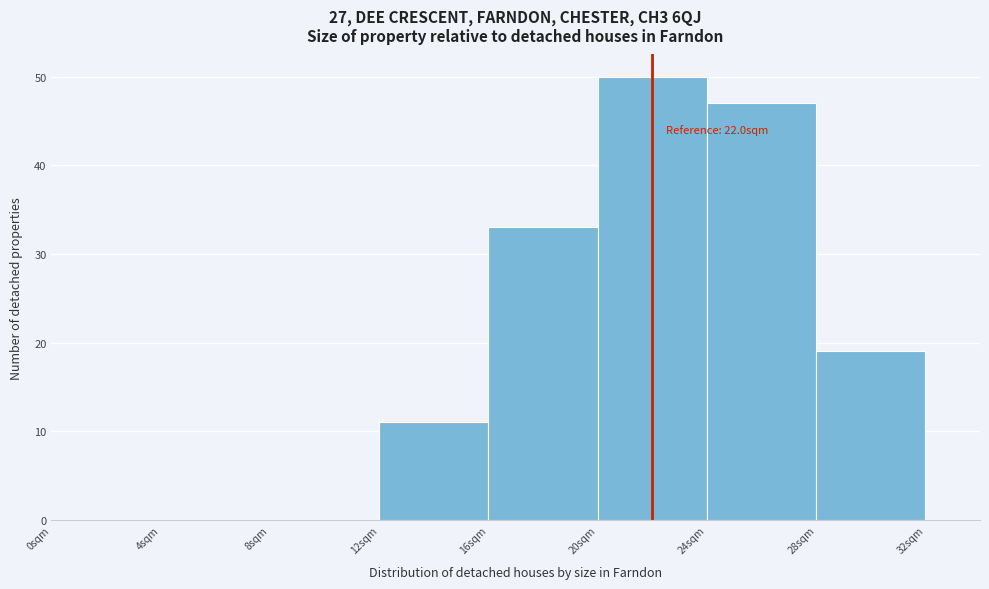

Which range on the x-axis has the tallest bar?

20 to 24